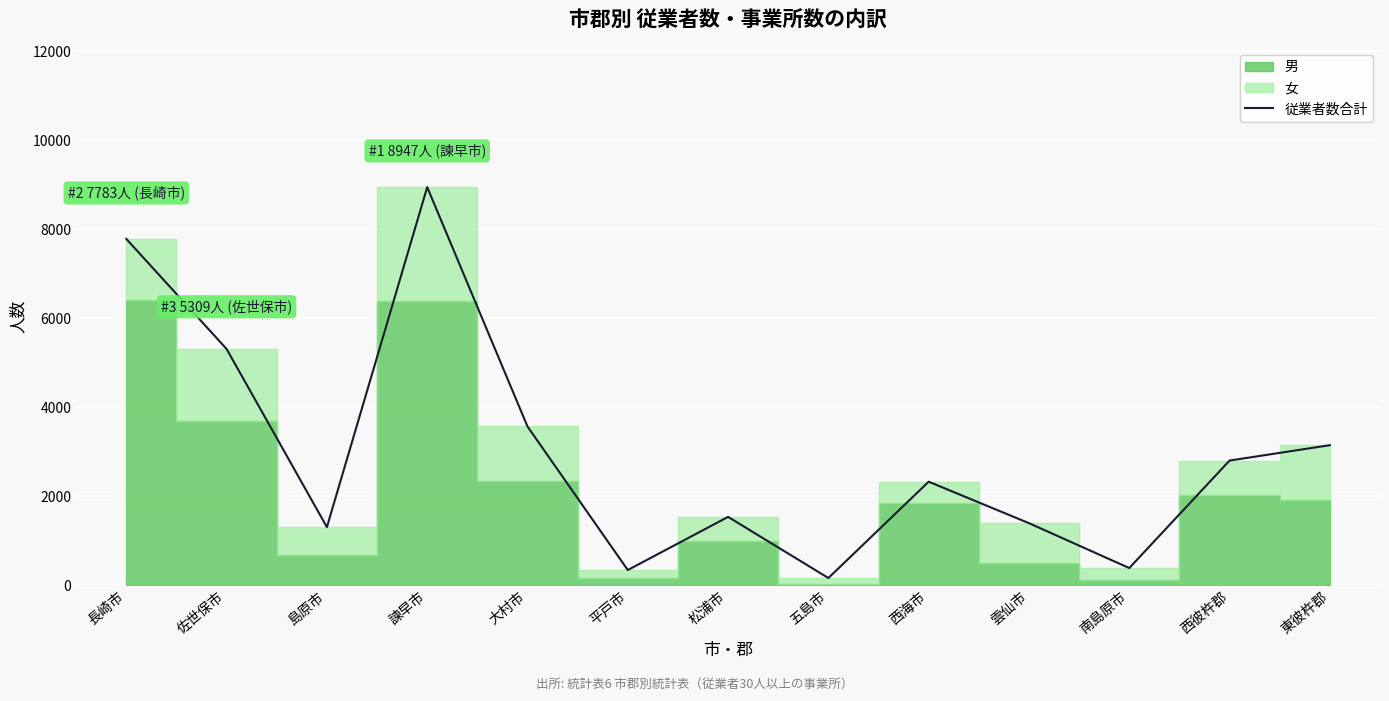

Rank the categories by value from lowest to highest.

五島市, 平戸市, 南島原市, 島原市, 雲仙市, 松浦市, 西海市, 西彼杵郡, 東彼杵郡, 大村市, 佐世保市, 長崎市, 諫早市